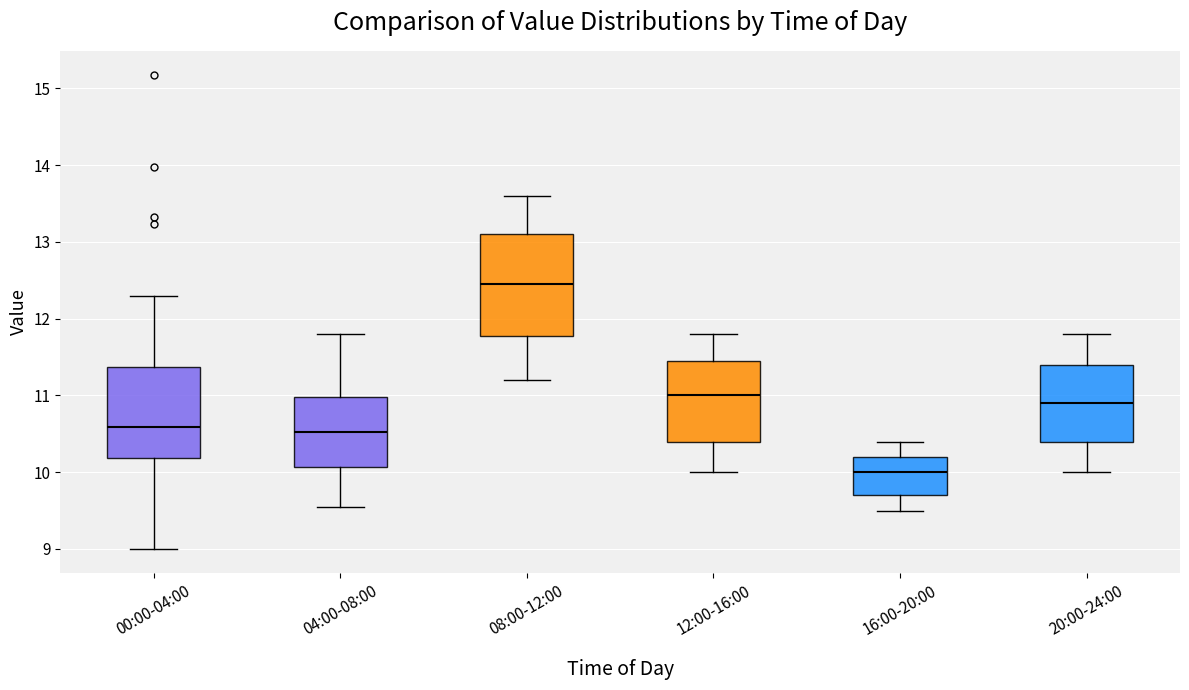

Reading left to right, read every box against the y-axis: the position of its median line, the range the box covers, and the ends of its whiskers. The values are not printed on the chart, so give them approximately, as read against the axis.

00:00-04:00: median 10.6, box 10.2 to 11.4, whiskers 9.0 to 12.3
04:00-08:00: median 10.5, box 10.1 to 11.0, whiskers 9.6 to 11.8
08:00-12:00: median 12.5, box 11.8 to 13.1, whiskers 11.2 to 13.6
12:00-16:00: median 11.0, box 10.4 to 11.5, whiskers 10.0 to 11.8
16:00-20:00: median 10.0, box 9.7 to 10.2, whiskers 9.5 to 10.4
20:00-24:00: median 10.9, box 10.4 to 11.4, whiskers 10.0 to 11.8